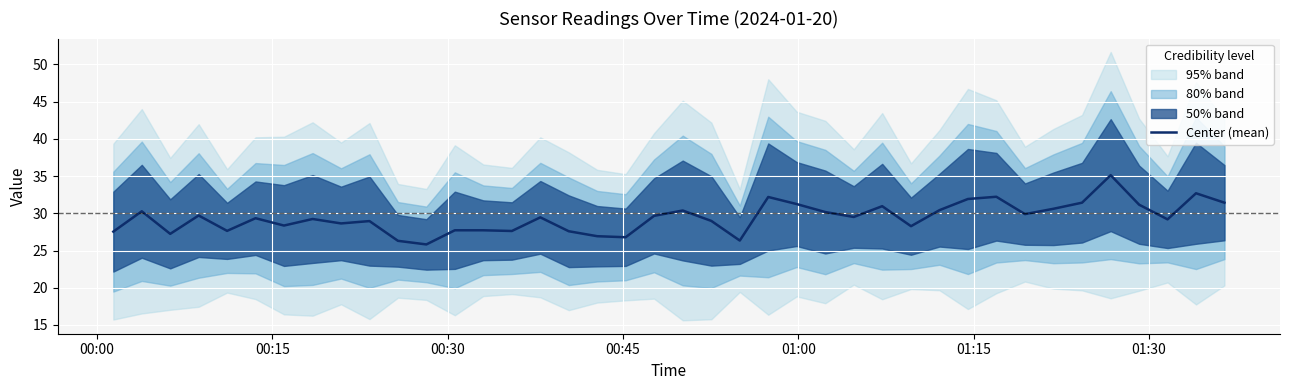

What is the highest value of the Center (mean) series?

35.1